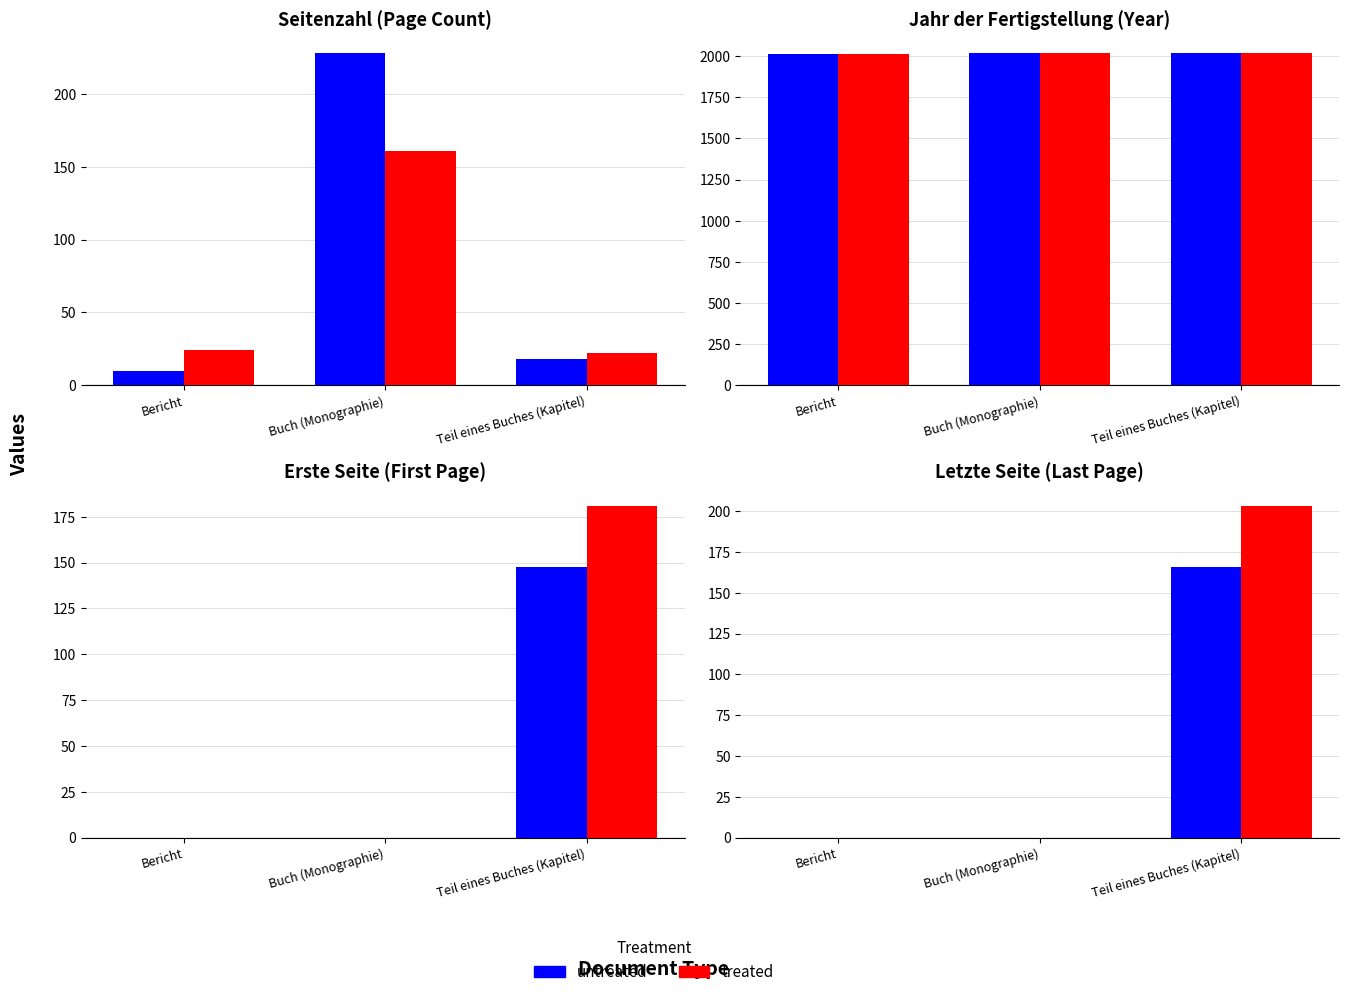

True or false: treated has a value of 0.0 at Bericht.

True